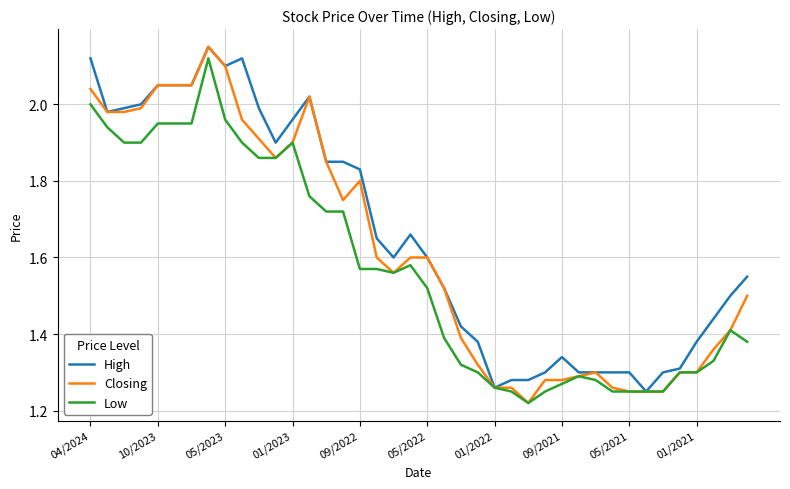

List the series in order of their overall mean, highest first.

High, Closing, Low